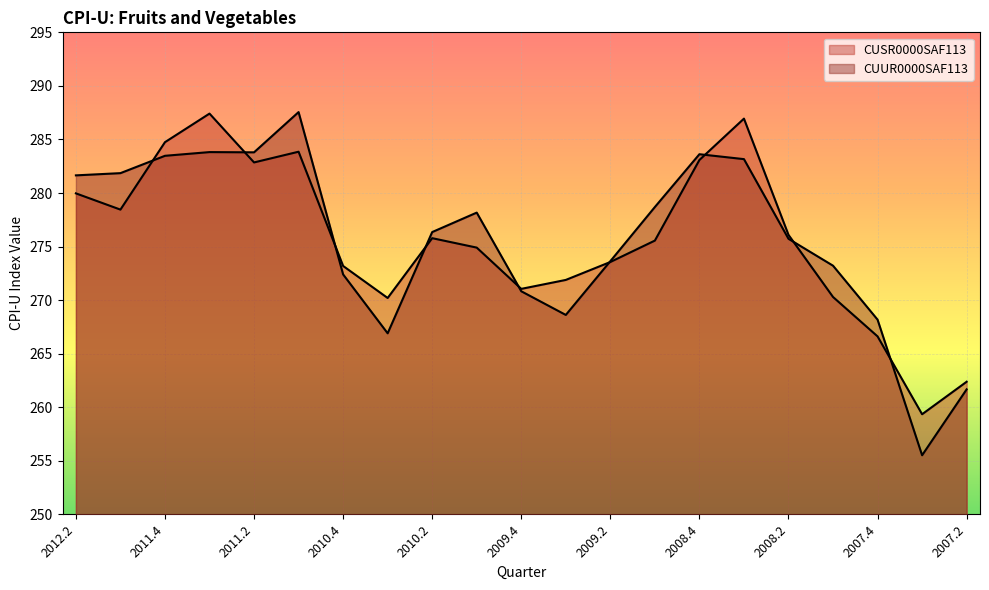

How many values in the CUSR0000SAF113 series exceed 275?

11